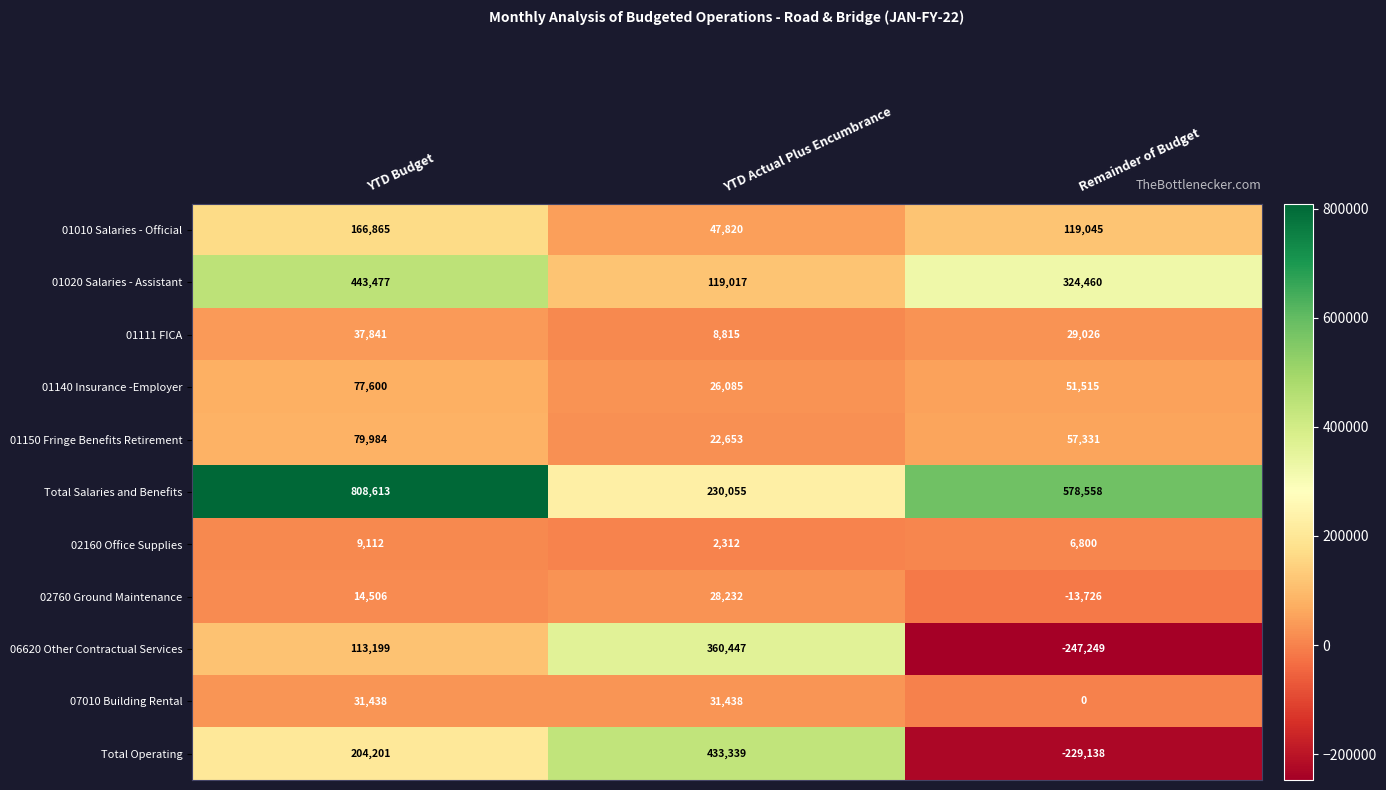

Which series has the largest total across all categories?

Total Salaries and Benefits